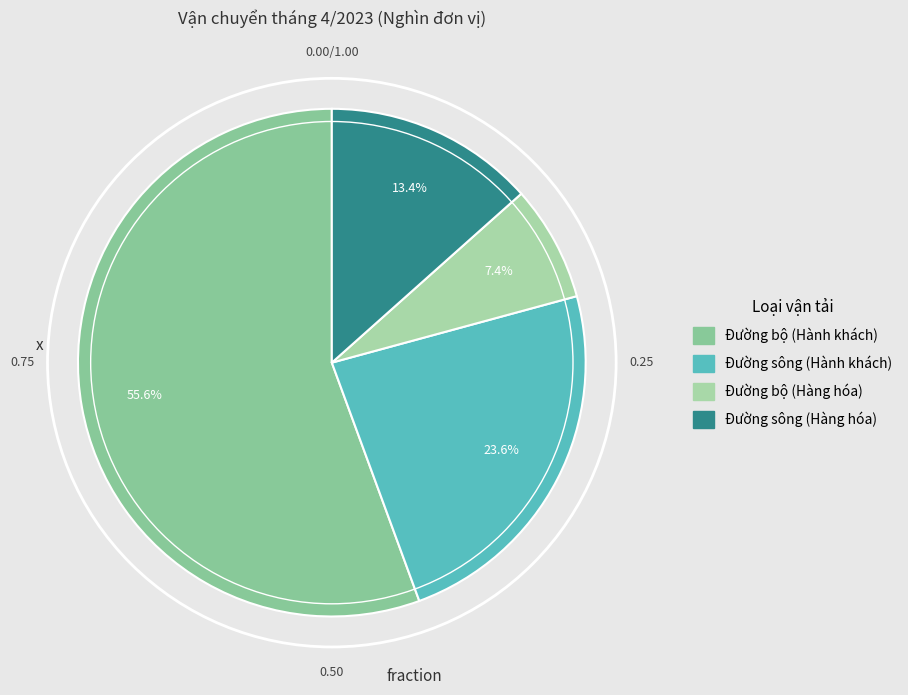

Which has a higher value, Đường sông (Hành khách) or Đường bộ (Hành khách)?

Đường bộ (Hành khách)